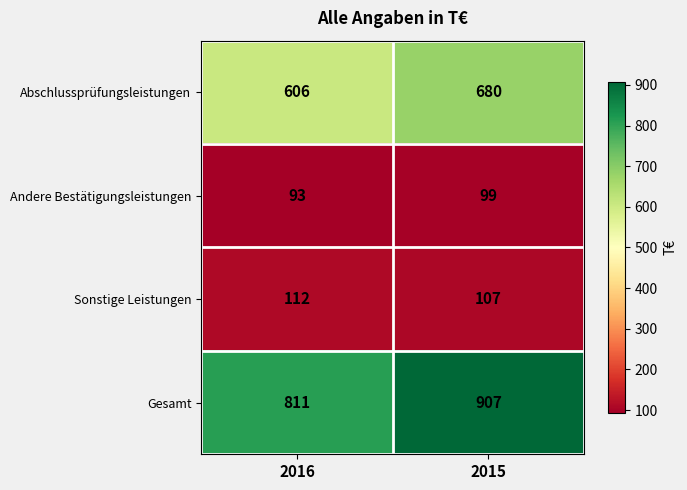

What is the minimum value shown in the chart?

93